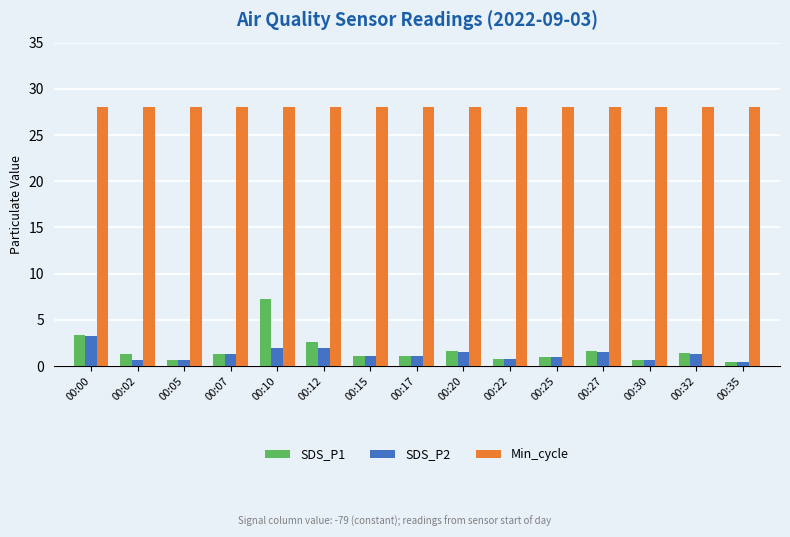

What is the difference between the SDS_P1 values at 00:30 and 00:10?

6.5